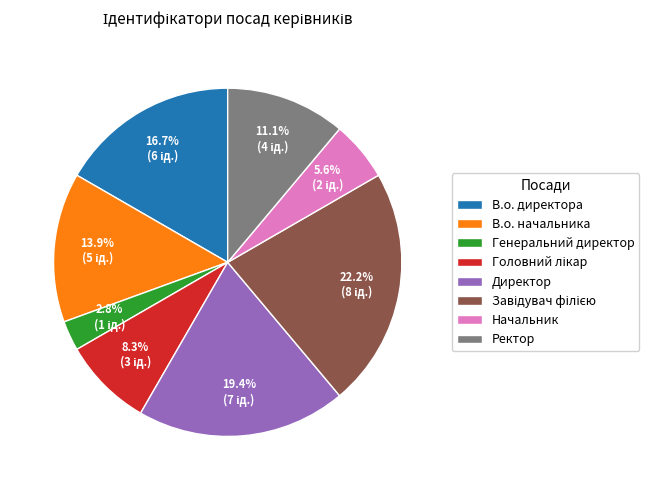

Is there any slice that represents more than half of the pie?

No